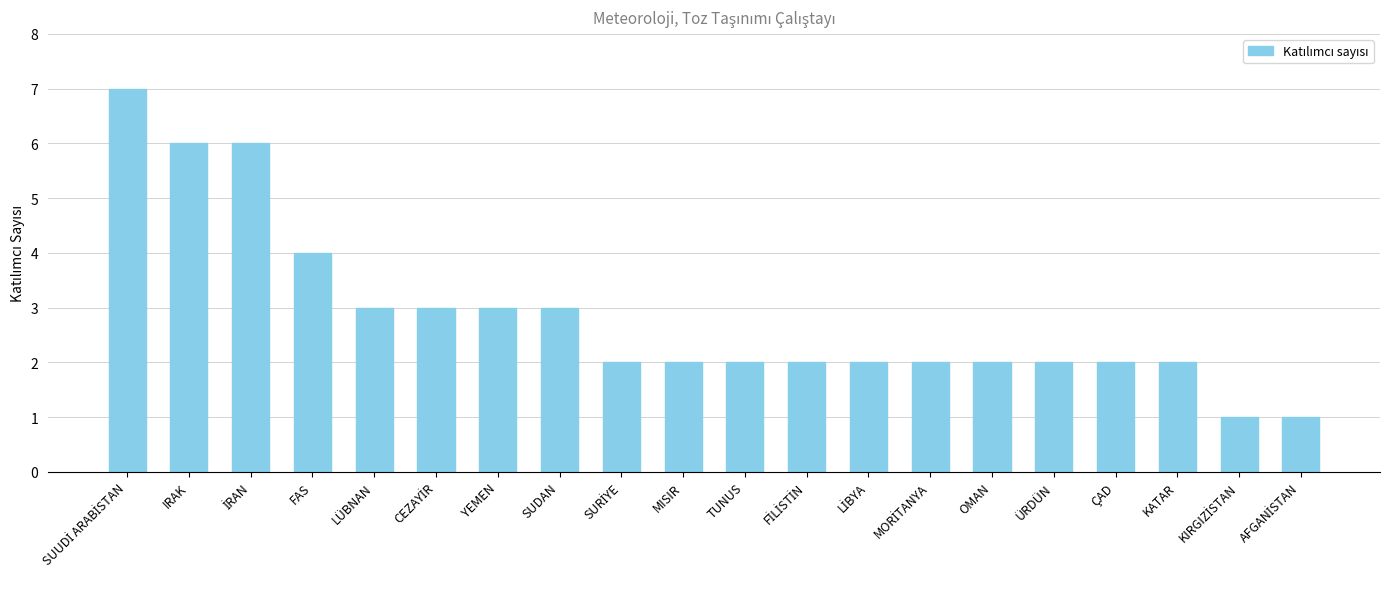

Is it true that the value at ÜRDÜN is 1?

False